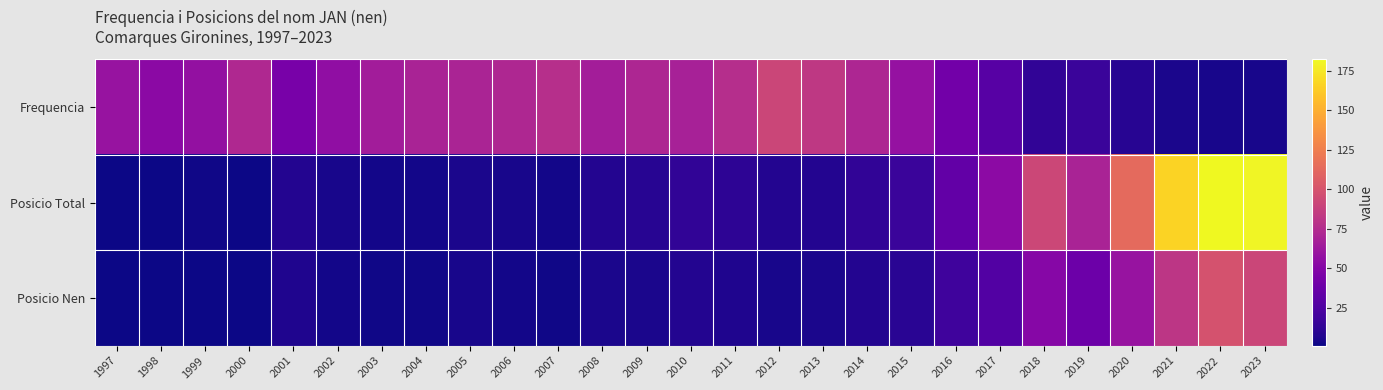

What is the difference between the highest and lowest values at 2022?

178